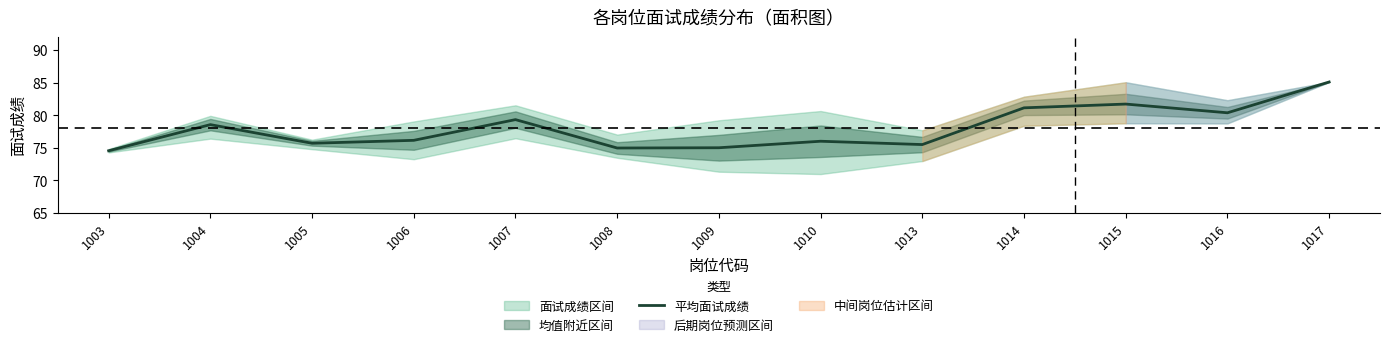

Is it true that the value at 1004 is 78.6?

True